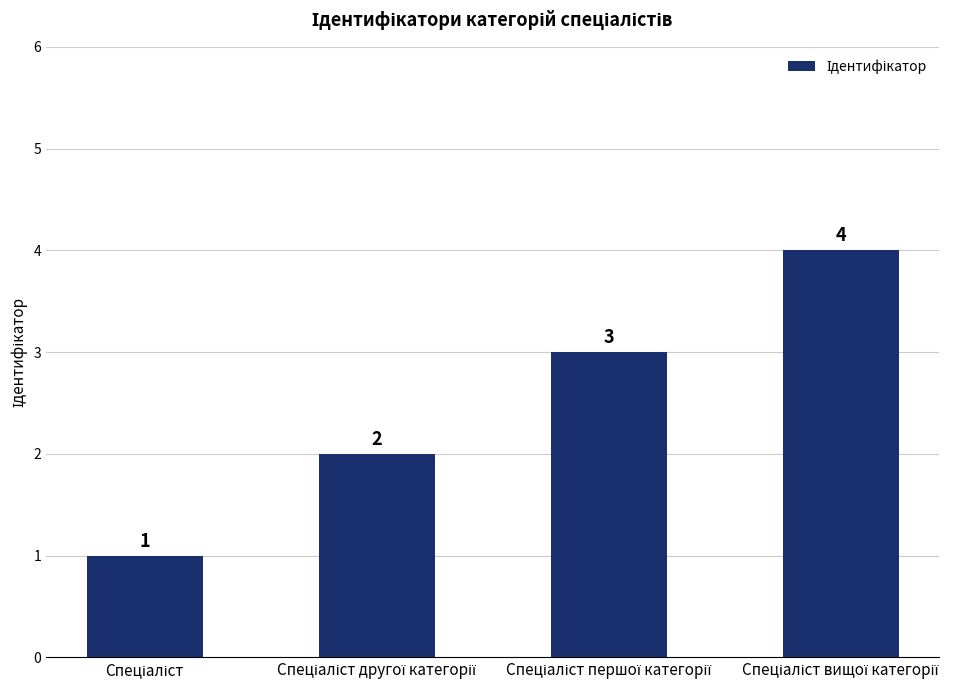

What is the sum of all values?

10